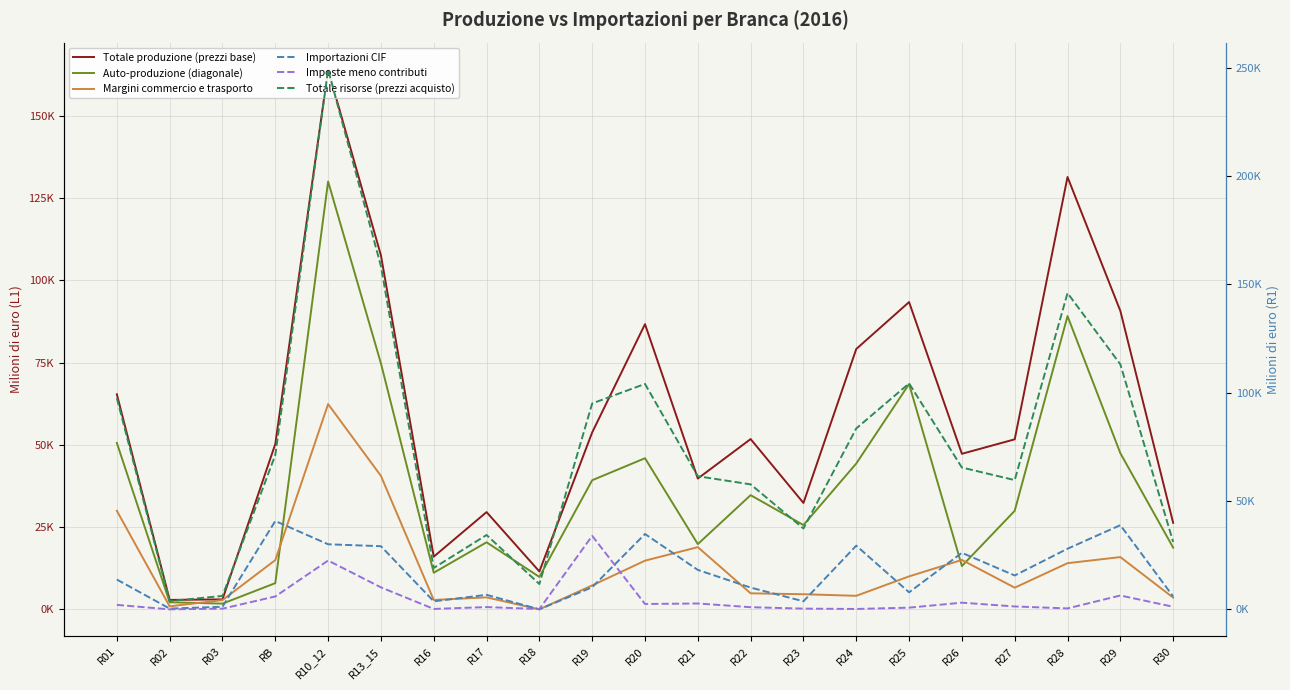

What is the sum of all Auto-produzione (diagonale) values?

785591.8